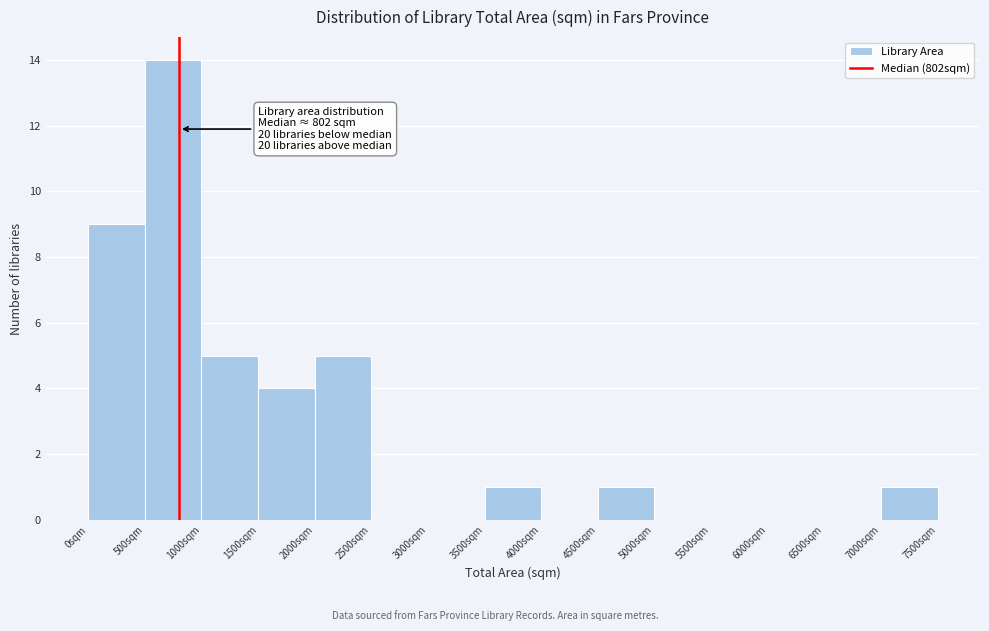

Over which range of the x-axis is the bar tallest?

500 to 1000